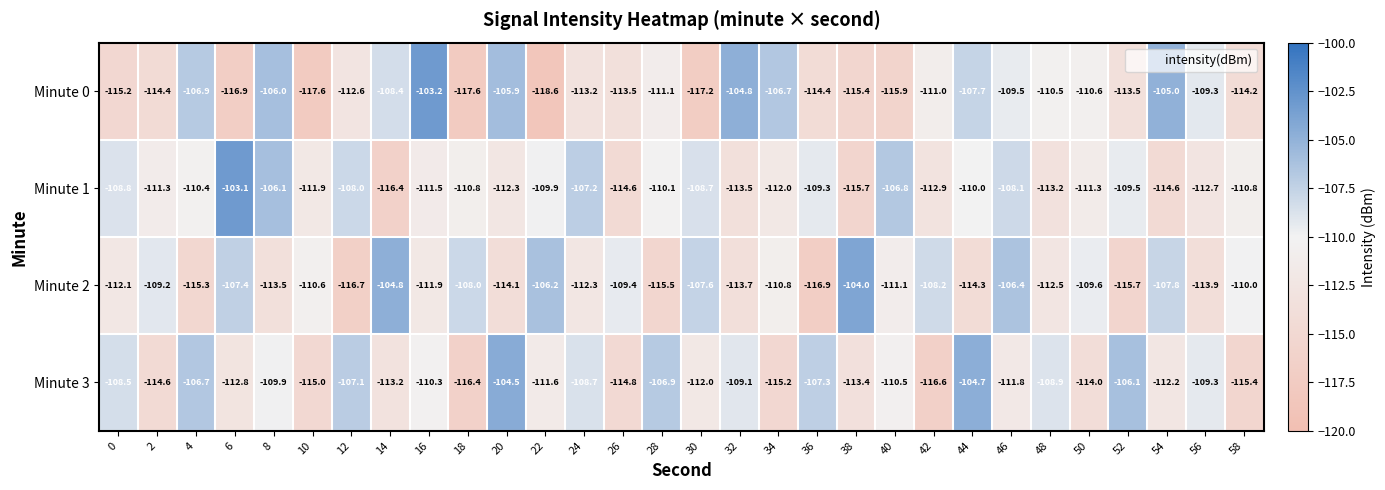

Is it true that Minute 0 equals -115.4 at 38?

True